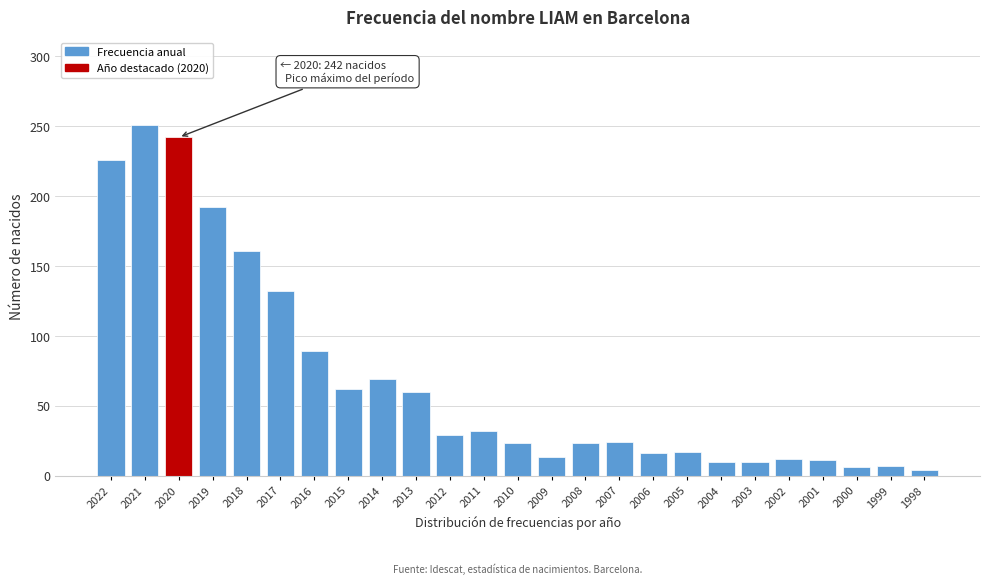

Which has a higher value, 2014 or 2012?

2014